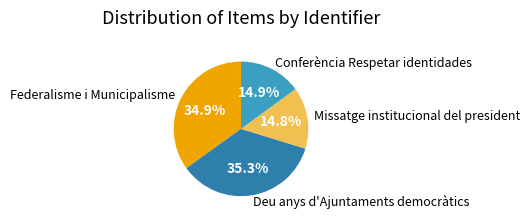

Count the number of slices in the pie.

4